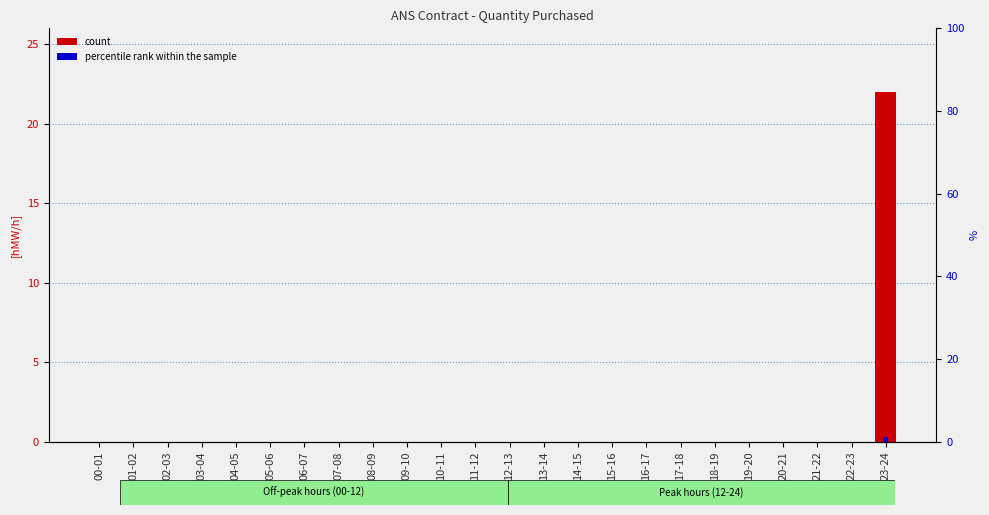

Rank the series by their maximum value, from highest to lowest.

count, percentile rank within the sample